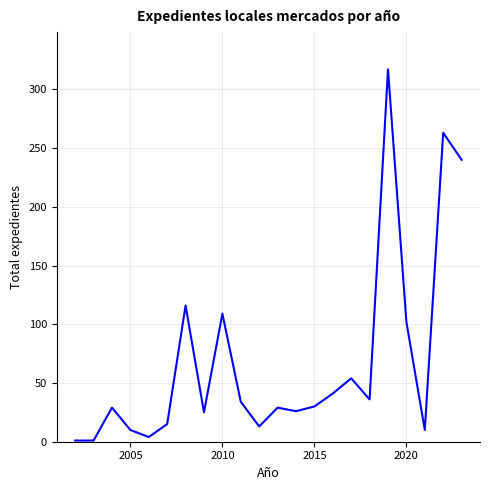

What is the maximum value shown in the chart?

317